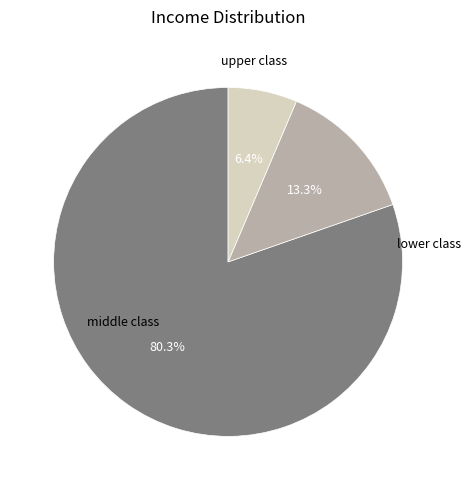

To the nearest percent, what is the average slice percentage?

33%